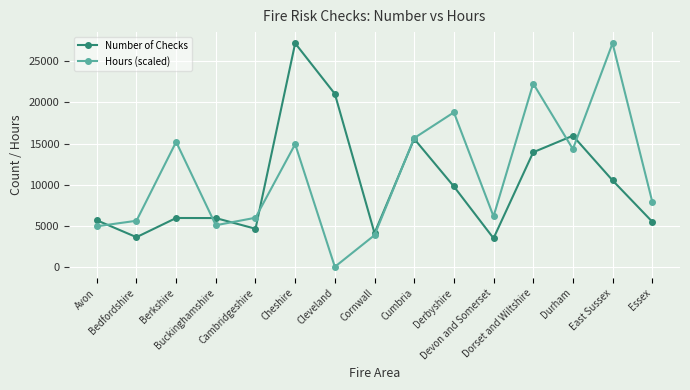

What is the value of the Number of Checks point at the 11th from the left?

3477.0